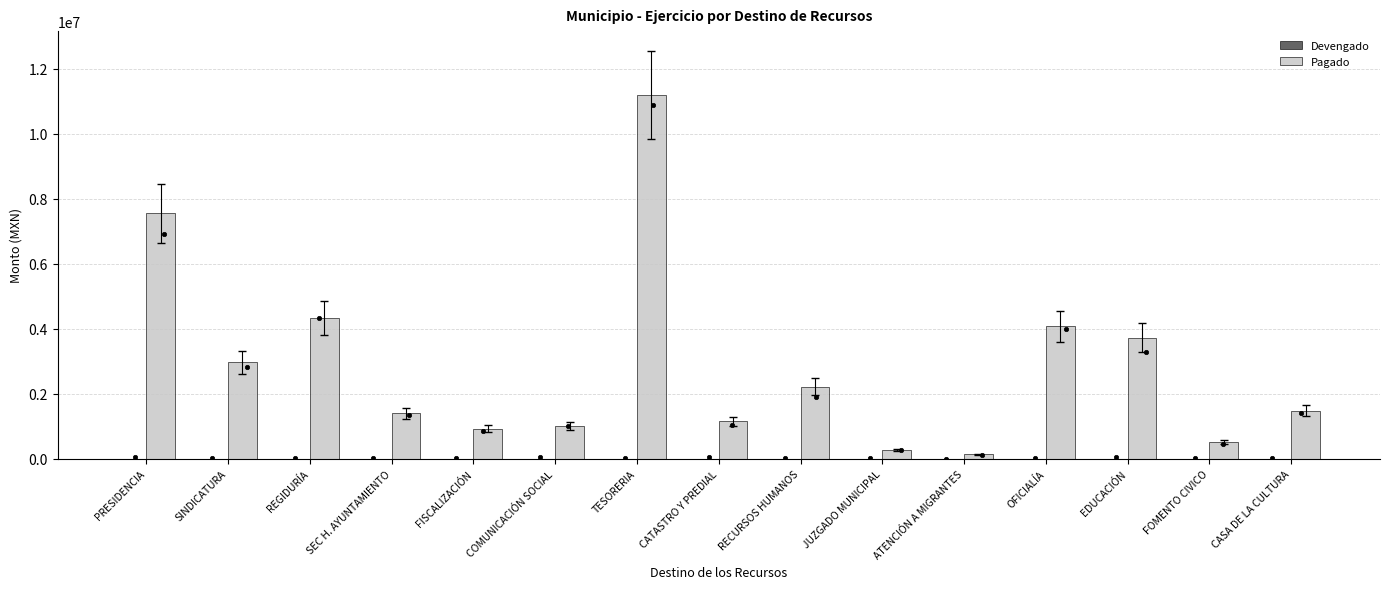

What are all the series names shown in the legend?

Devengado, Pagado